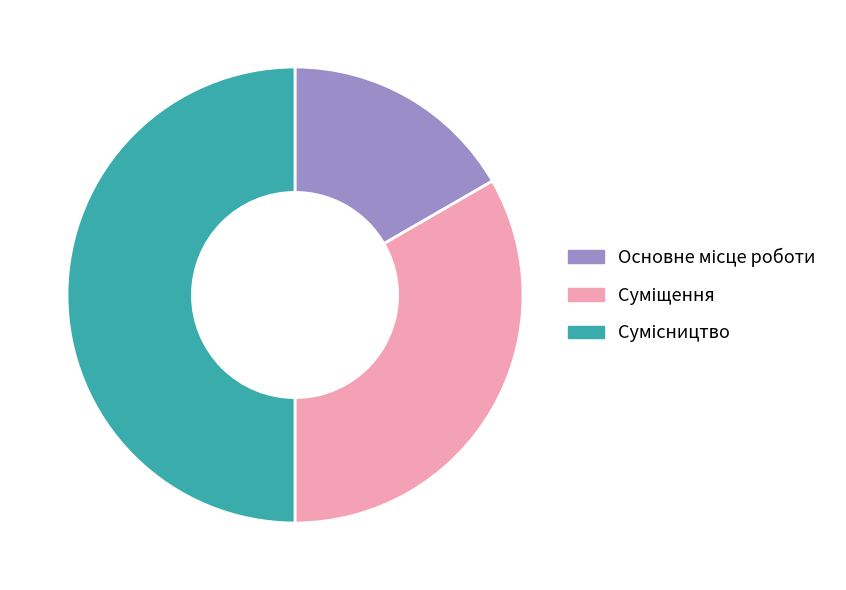

To the nearest percent, what is the difference between the largest and smallest slice percentages?

33%